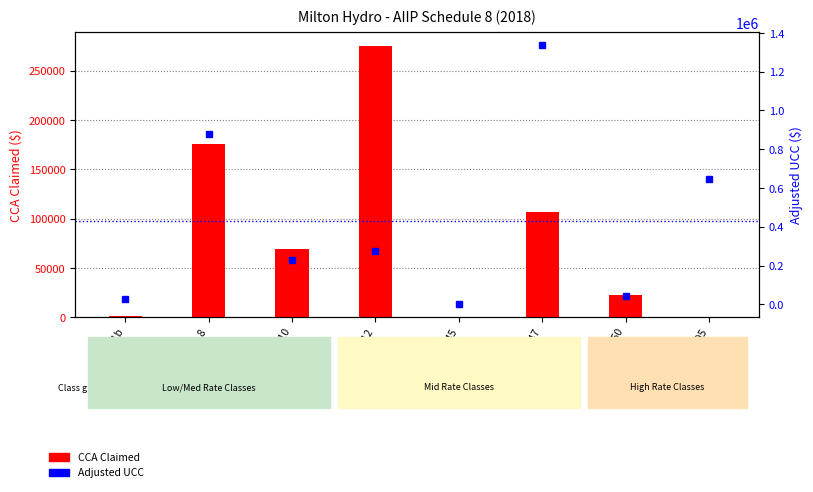

How many categories are shown in the chart?

8